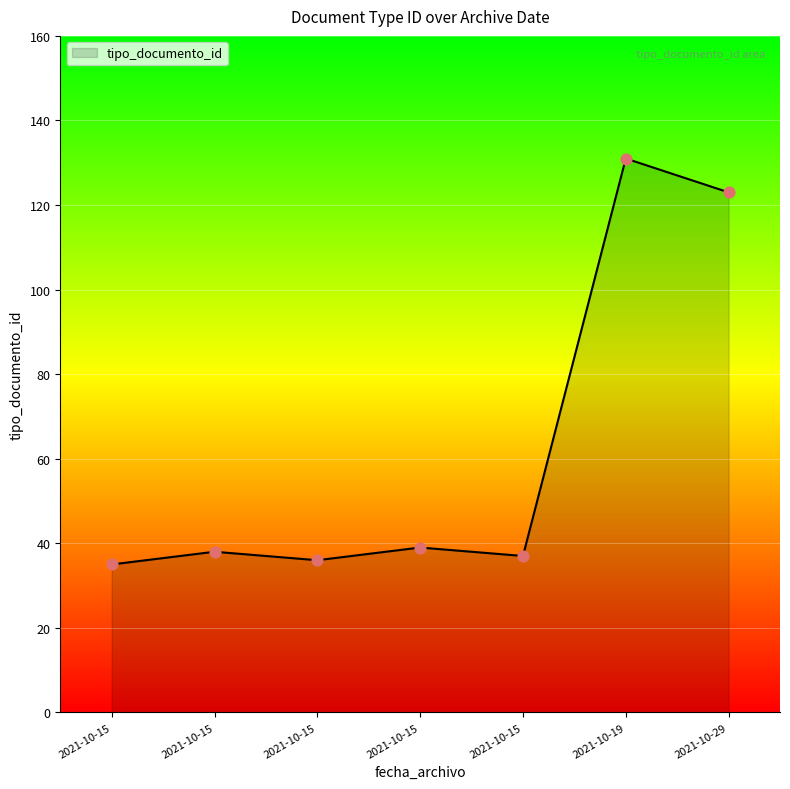

How many values are below 38?

3